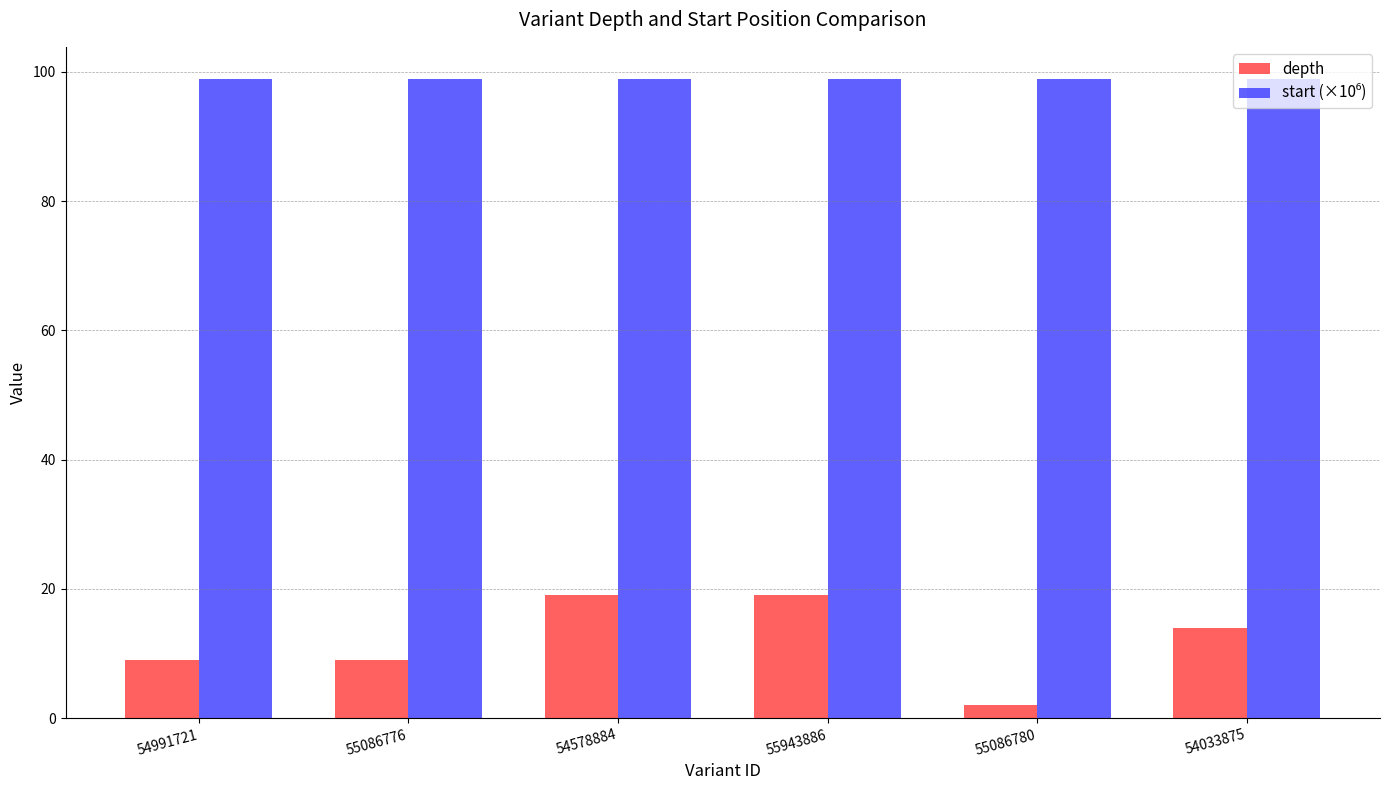

At how many categories does at least one series exceed 17?

6